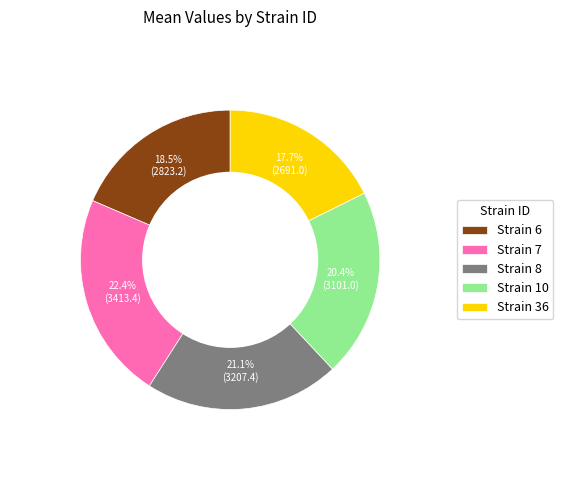

Is there any slice that represents more than half of the pie?

No